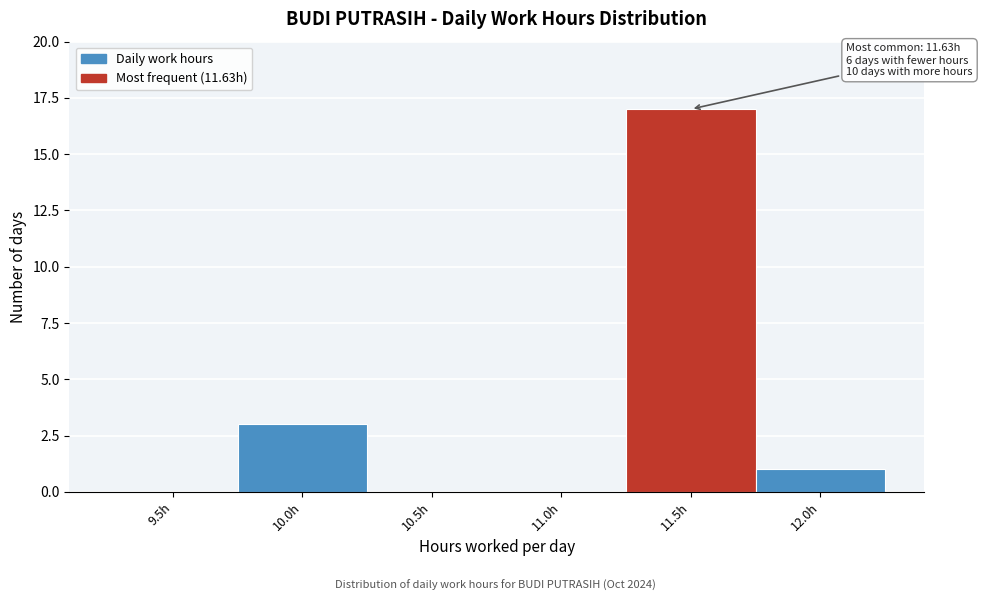

Reading left to right, extract all data points from this chart.

9.5h=0	10.0h=3	10.5h=0	11.0h=0	11.5h=17	12.0h=1